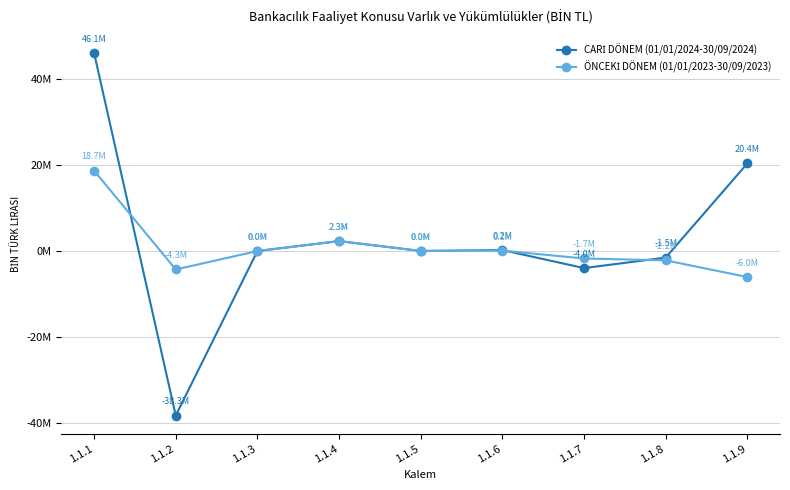

At which label is CARİ DÖNEM (01/01/2024-30/09/2024) closest to 3904723?

1.1.4